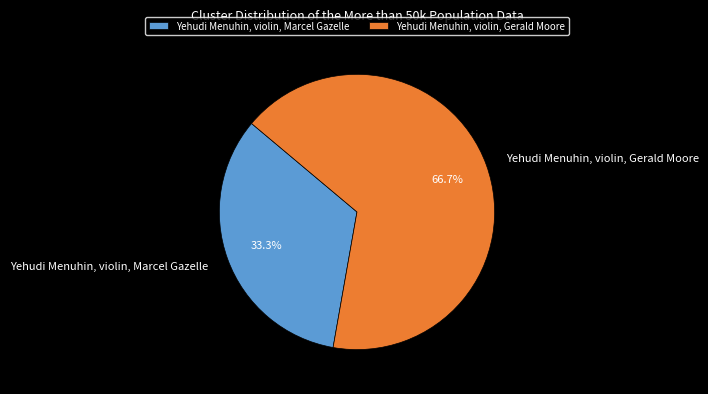

To the nearest percent, what percentage of the pie is Yehudi Menuhin, violin, Gerald Moore?

67%